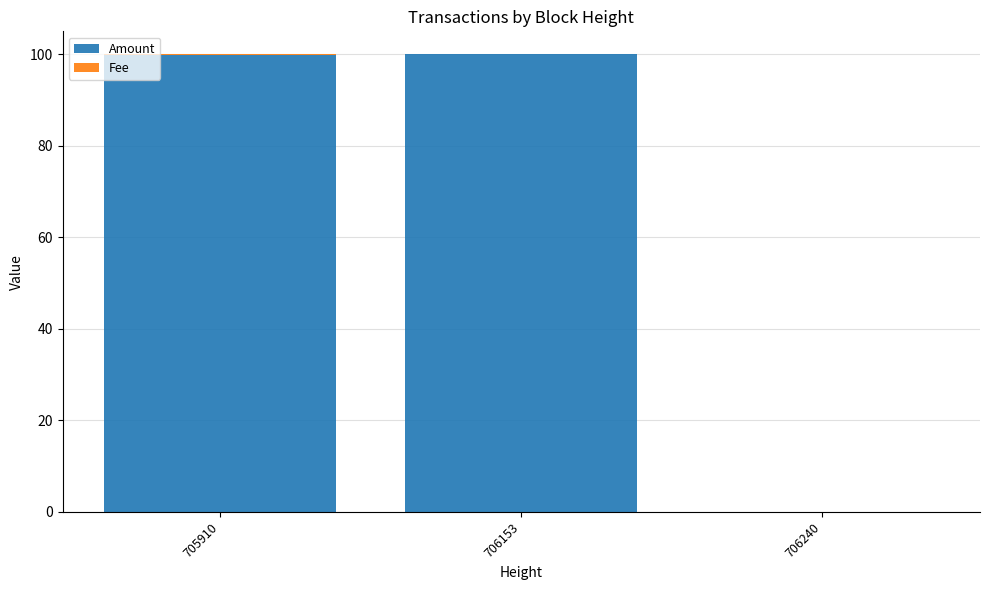

What is the sum of the Amount values at 706153 and 706240?

100.0